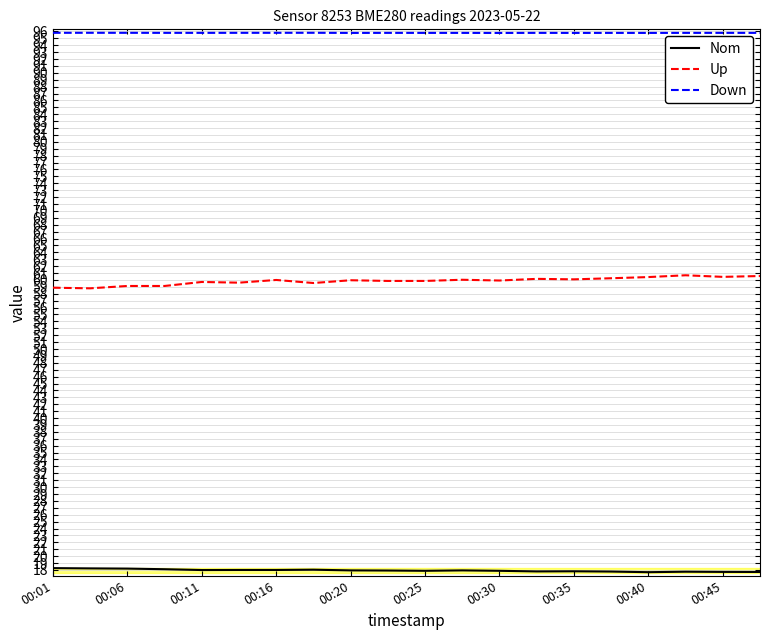

Which series has the largest total across all categories?

Down